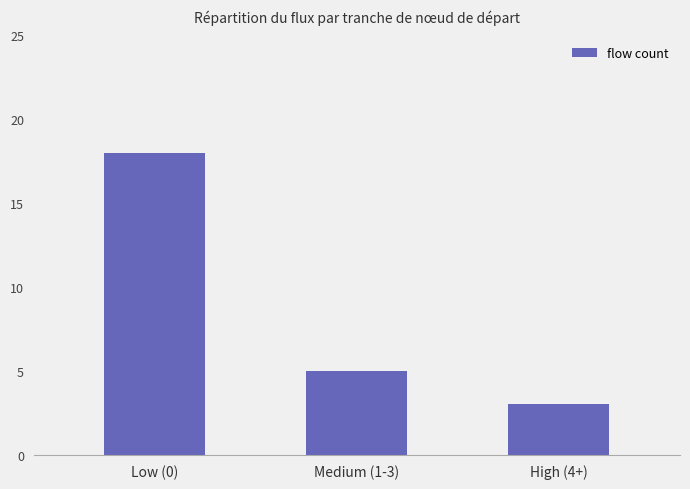

List the labels in order of value, largest first.

Low (0), Medium (1-3), High (4+)